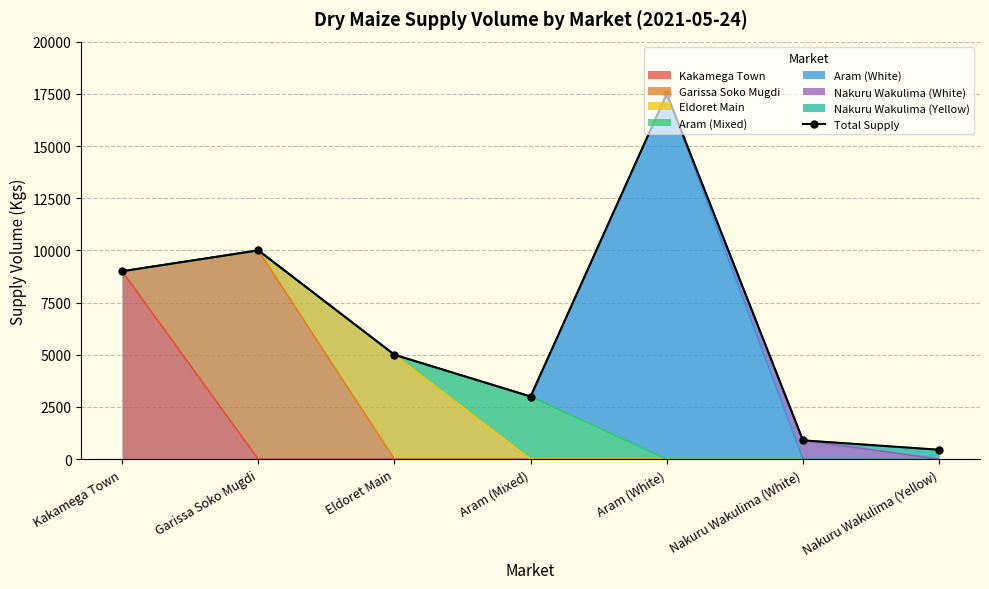

What is the sum of all values?

45850